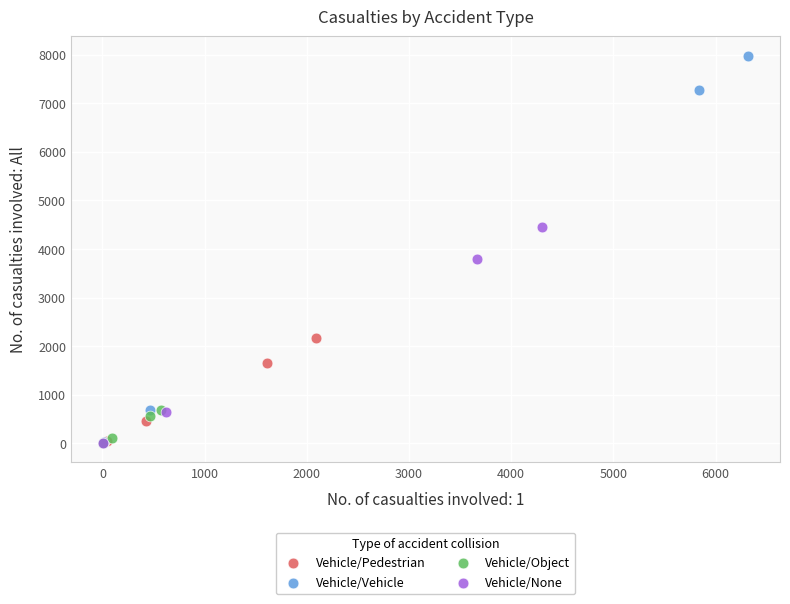

Which series has the widest spread of Y values?

Vehicle/Vehicle